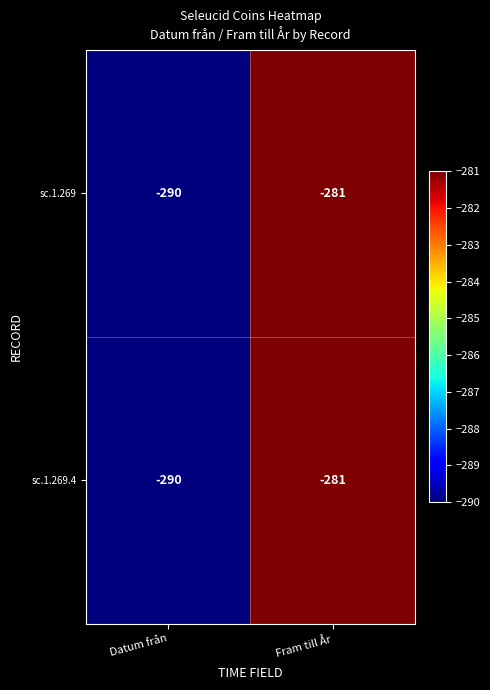

What is the lowest value of the sc.1.269 series?

-290